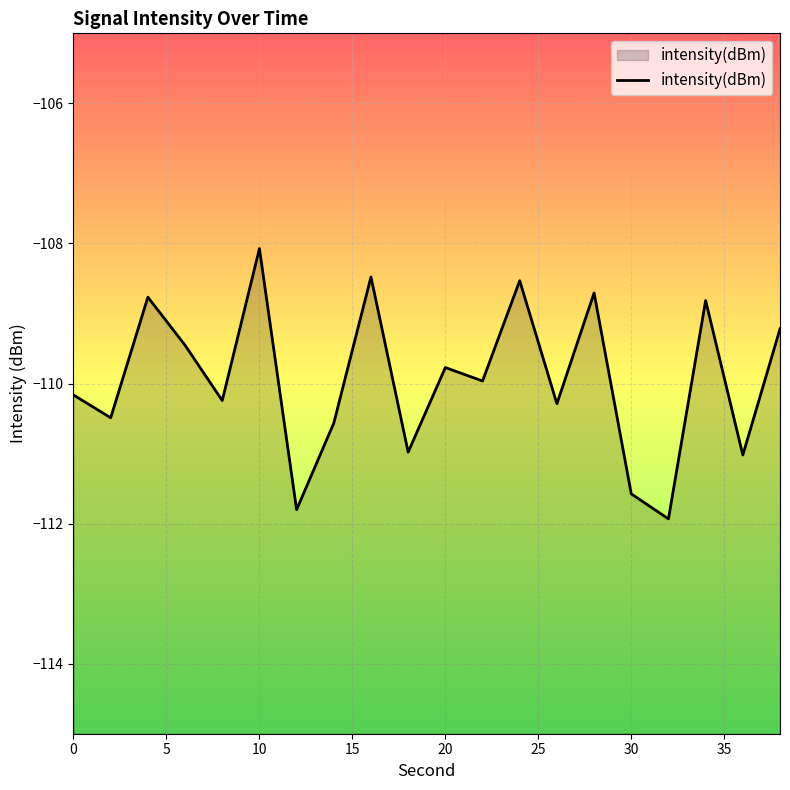

What is the difference between the second highest and second lowest values?

3.3